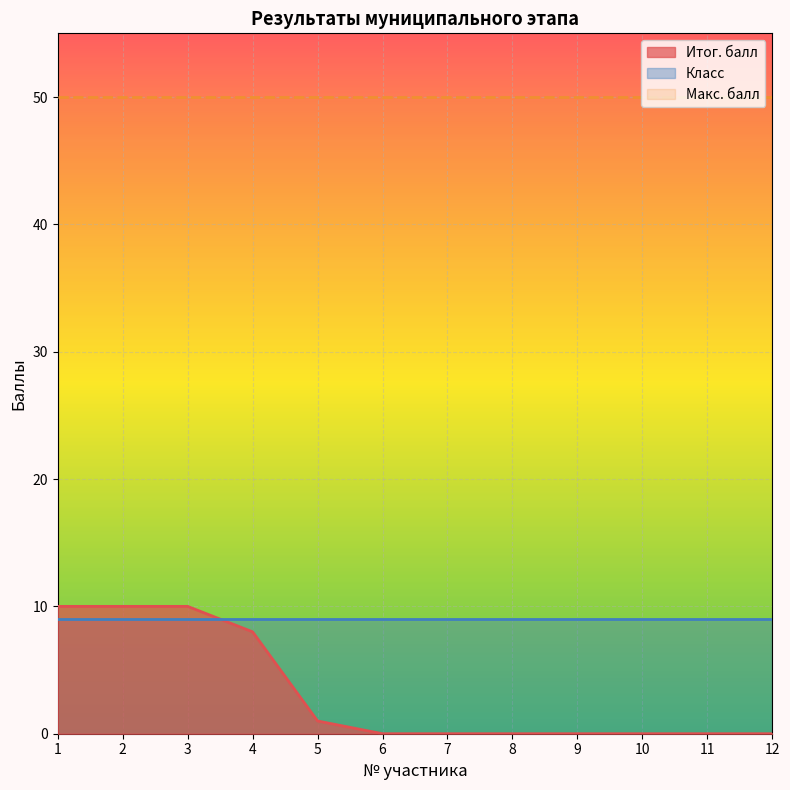

Is it true that Макс. балл equals 89 at 2?

False